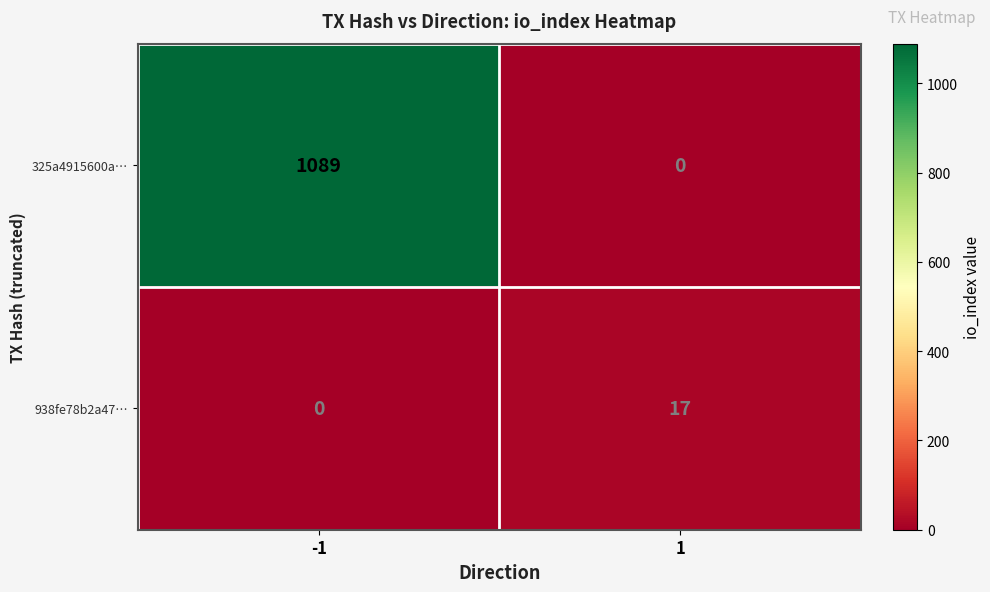

The value of 938fe78b2a47… at 1 is 17. True or false?

True